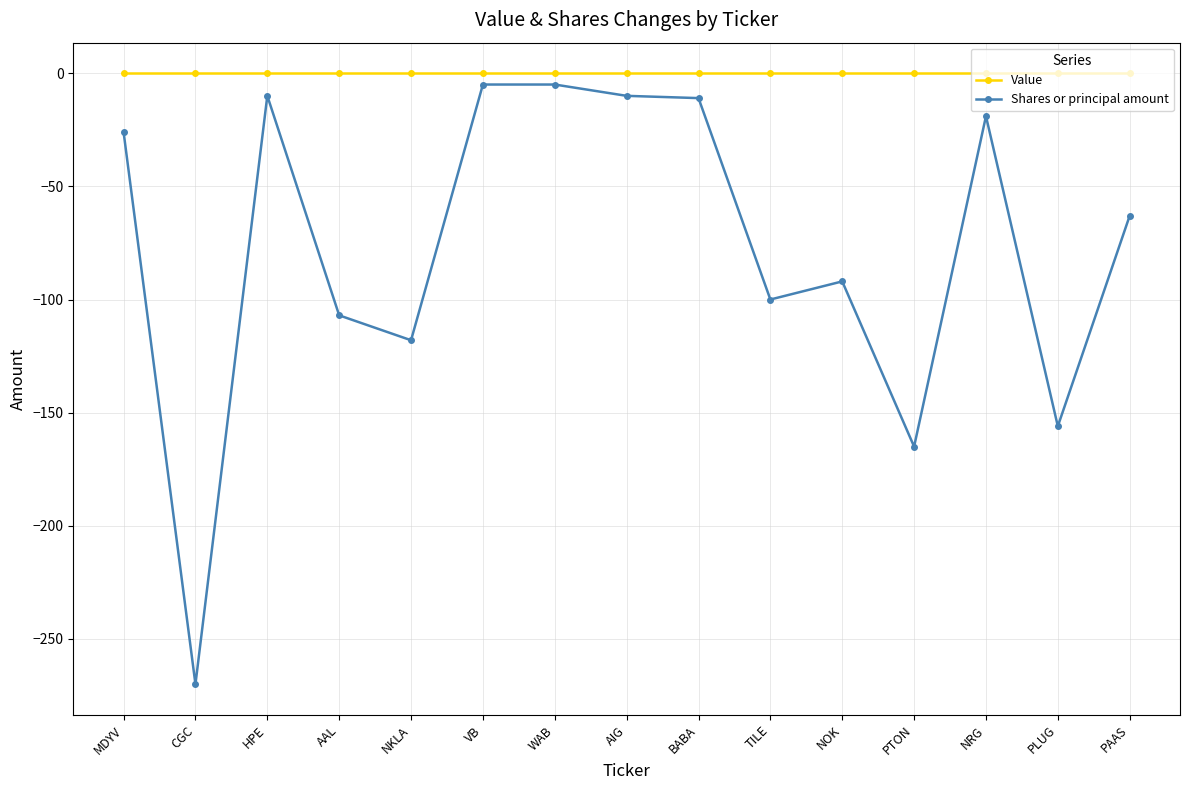

What is the label of the 13th point from the left?

NRG